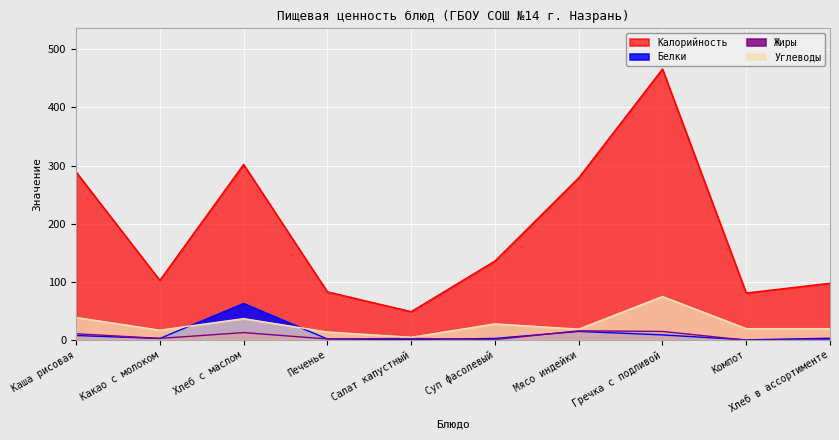

What is the sum of all Белки values?

107.7